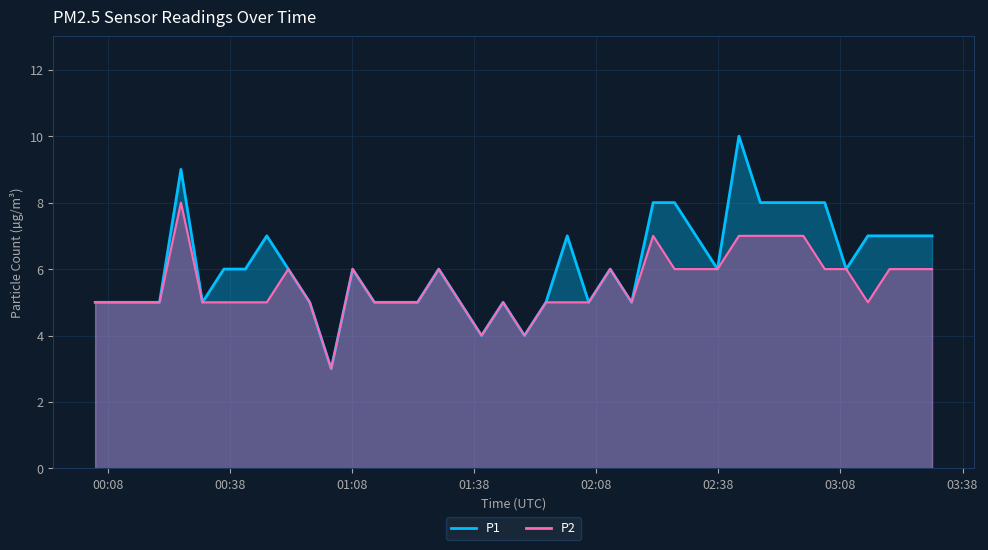

What is the difference between the P1 values at 2023-05-10T02:32:31 and 2023-05-10T01:13:30?

2